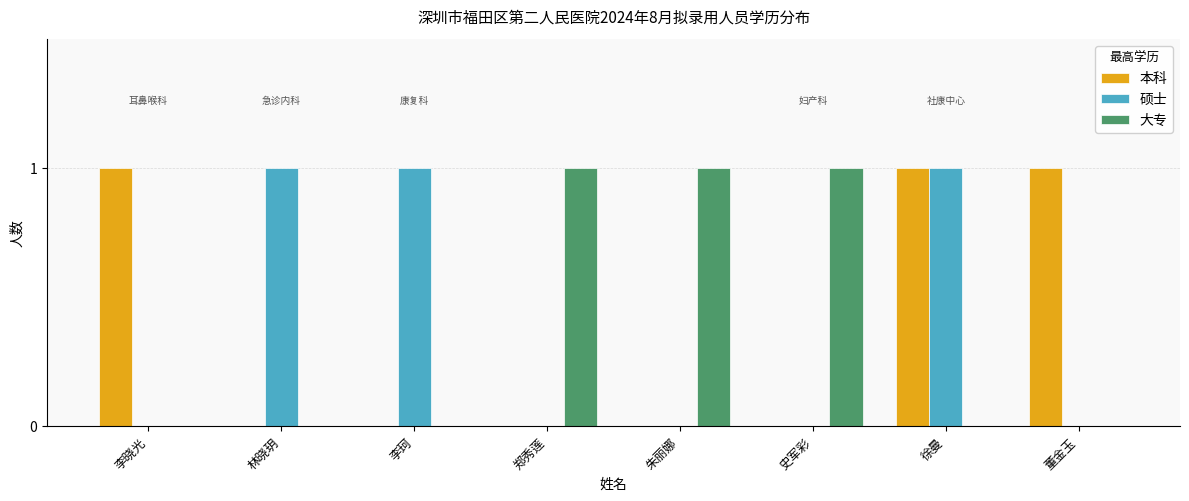

What is the sum of all 硕士 values?

3